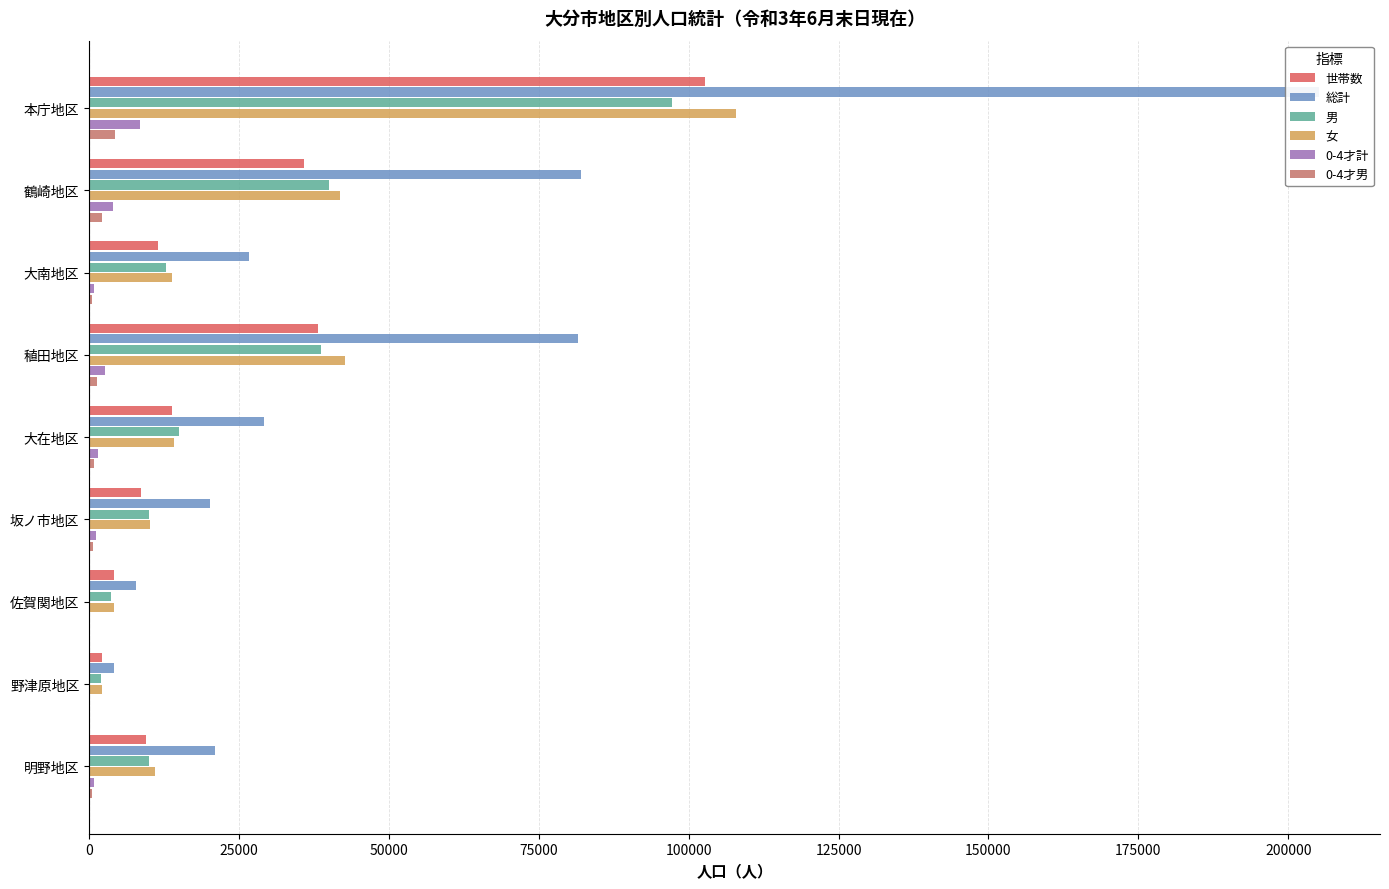

Reading left to right, list all the values displayed in this chart.

世帯数: 102790	35899	11431	38140	13820	8582	4213	2144	9465
総計: 205055	81972	26632	81515	29171	20217	7884	4225	20971
男: 97197	40043	12767	38762	15057	10003	3711	2013	10043
女: 107858	41929	13865	42753	14114	10214	4173	2212	10928
0-4才計: 8457	4020	779	2655	1530	1114	71	77	800
0-4才男: 4270	2104	421	1365	789	590	33	32	411